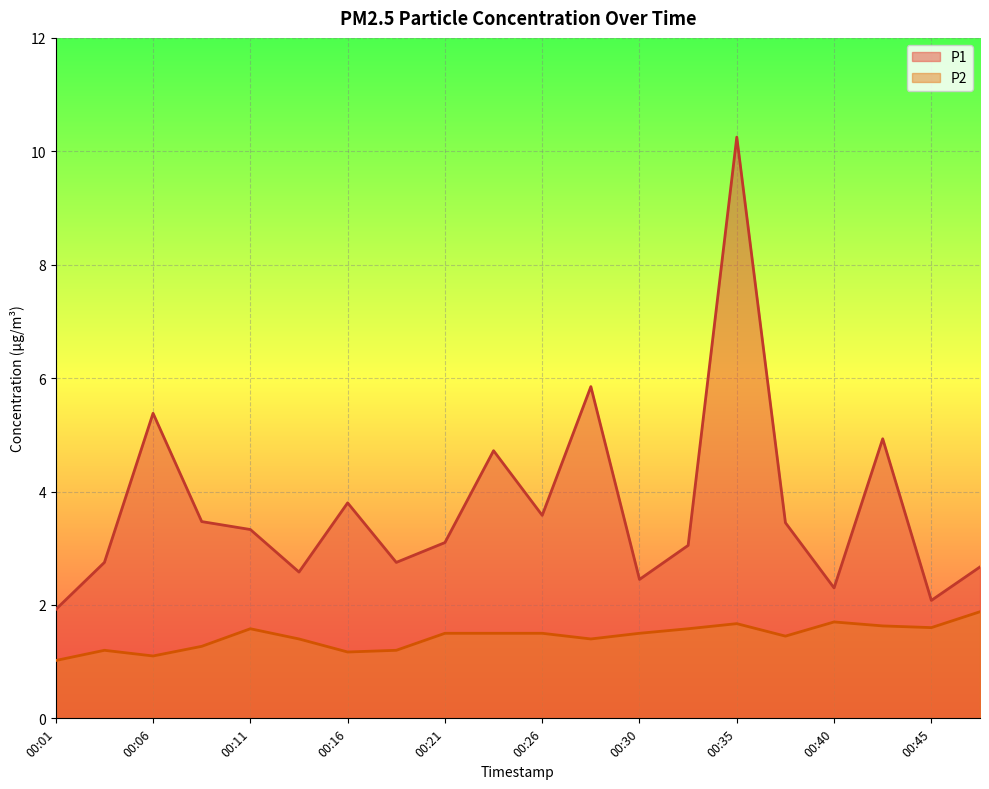

Rank the series at 00:28 from lowest to highest value.

P2, P1